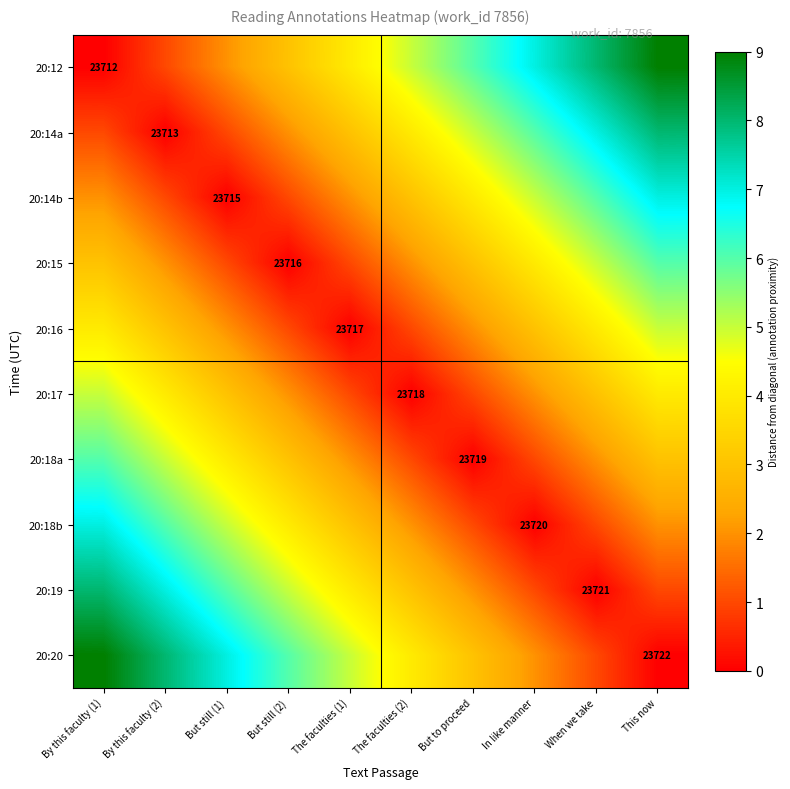

What is the total value across all series at In like manner?

31